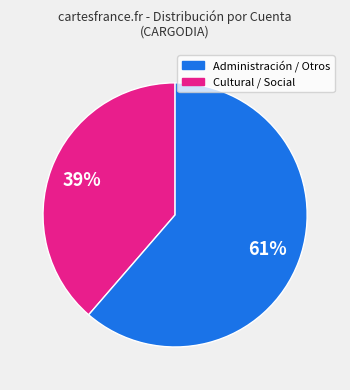

True or false: Cultural / Social accounts for 61% of the total.

True